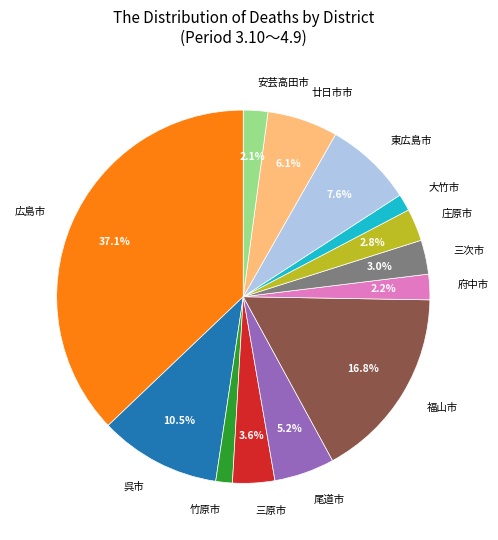

Count the number of slices in the pie.

13